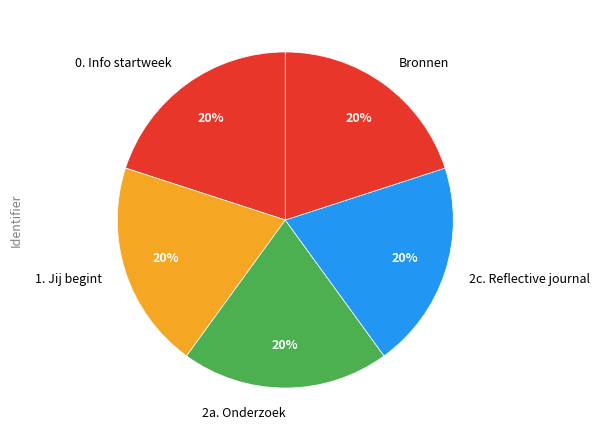

To the nearest percent, what portion does 0. Info startweek represent?

20%